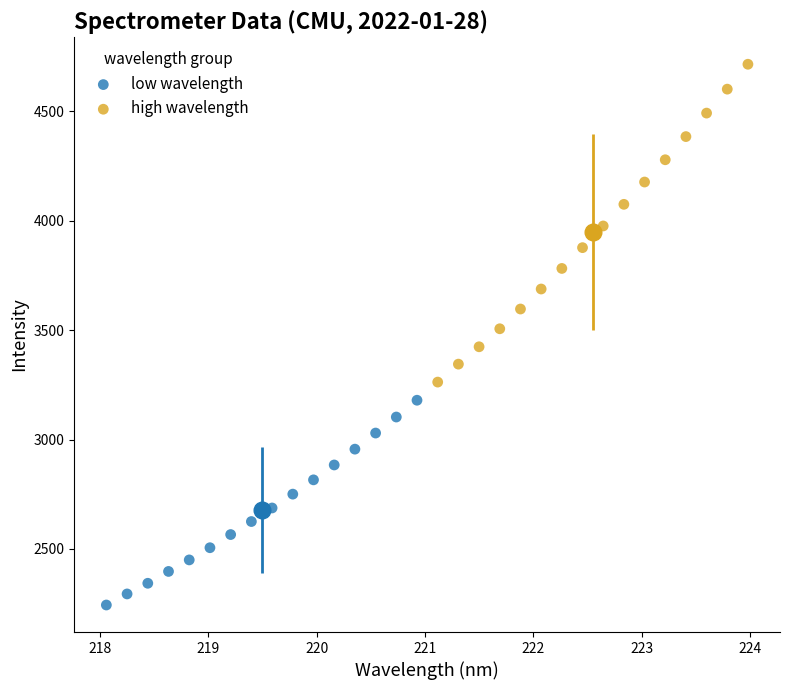

Which series has the widest spread of Y values?

high wavelength